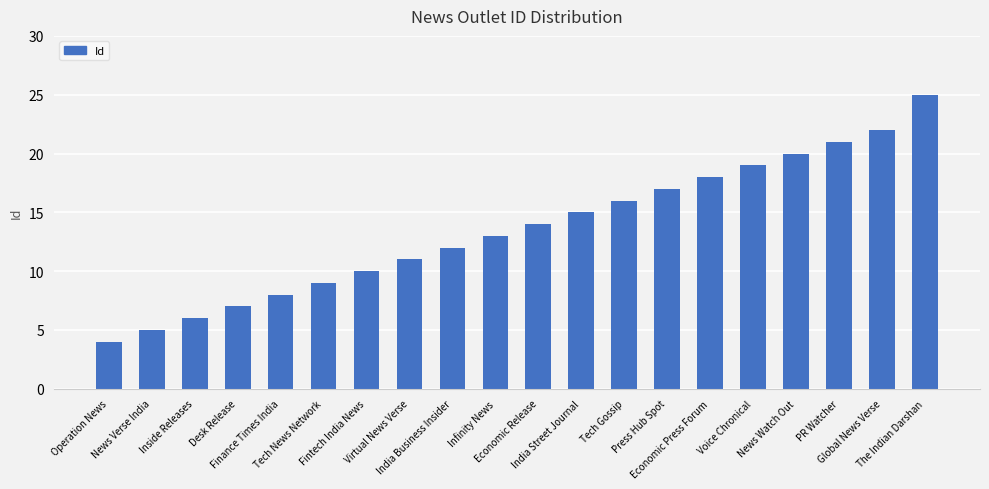

The value at Press Hub Spot is 17. True or false?

True